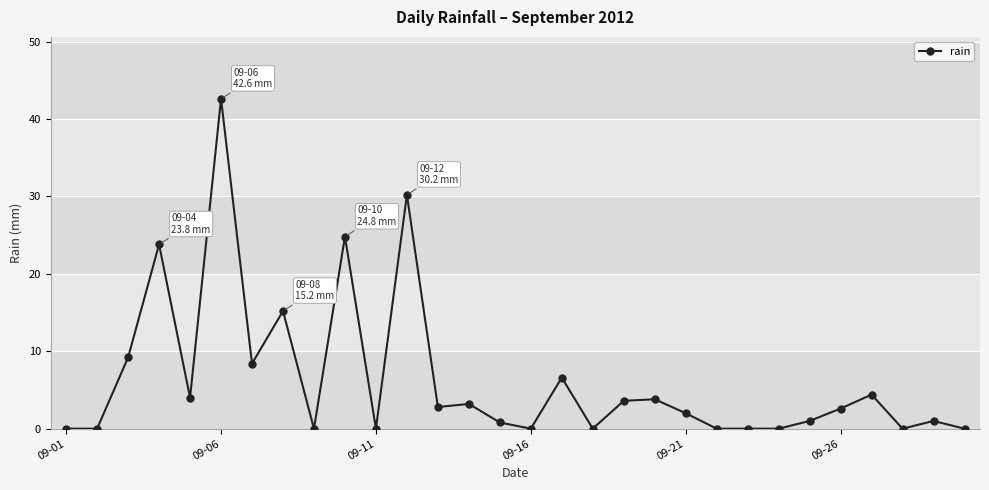

What is the maximum value shown in the chart?

42.6